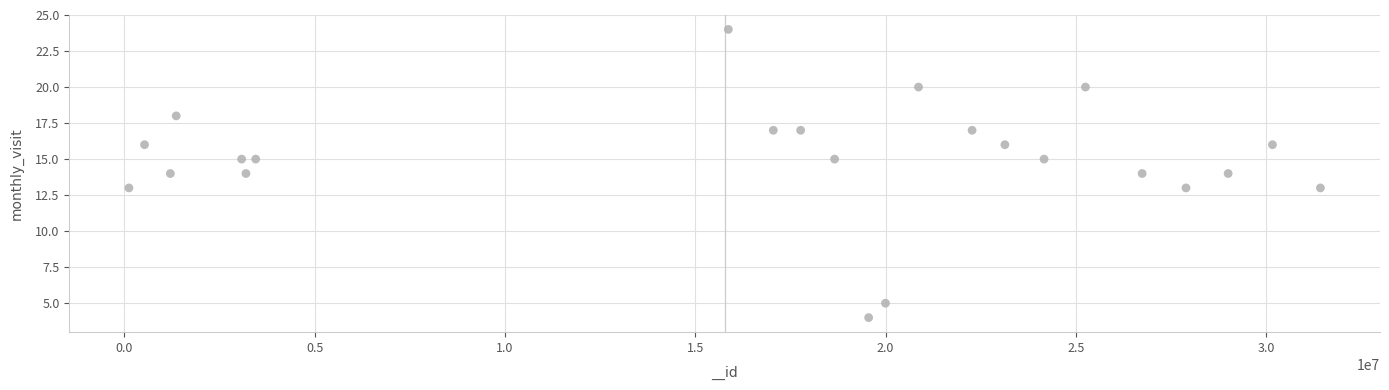

What is the range of X values (max minus min)?

31306602